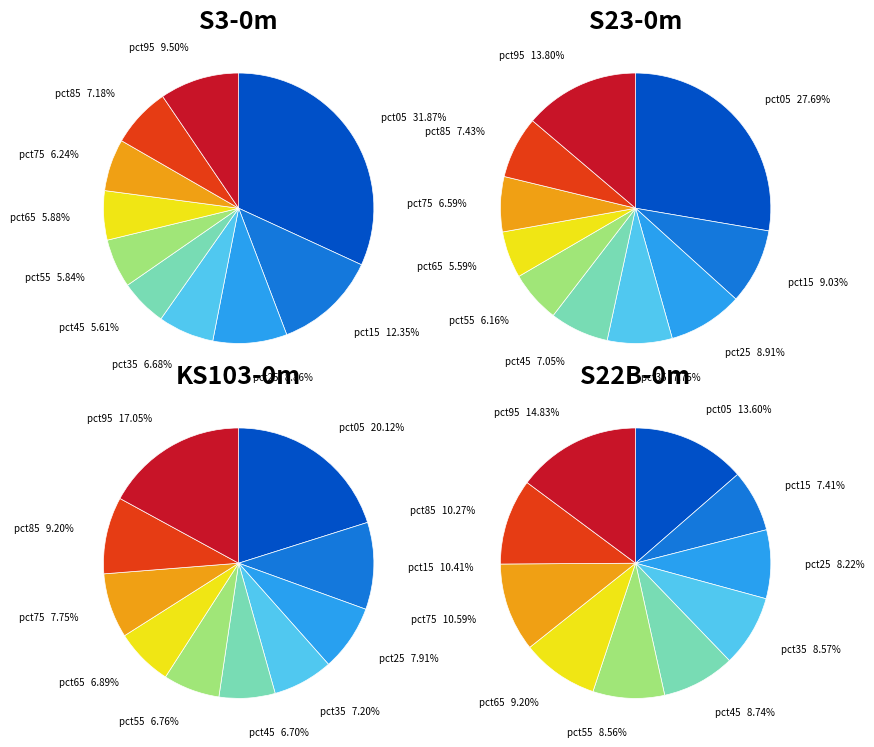

What is the smallest slice in the pie chart?

pct45